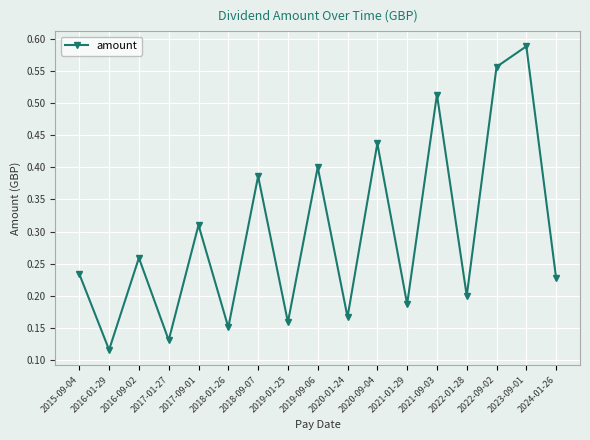

What is the sum of the values at 2021-09-03 and 2022-09-02?

1.1